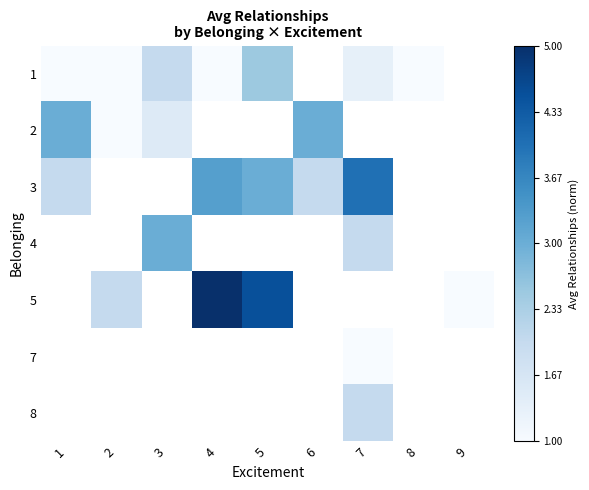

What is the greatest value displayed?

1.0